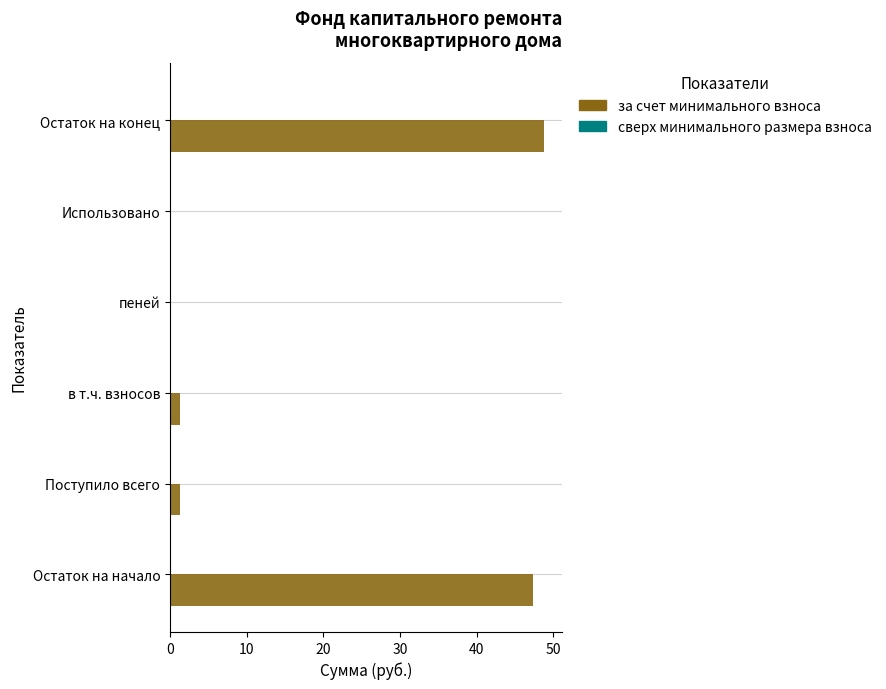

The value at Остаток на начало is 77.2. True or false?

False